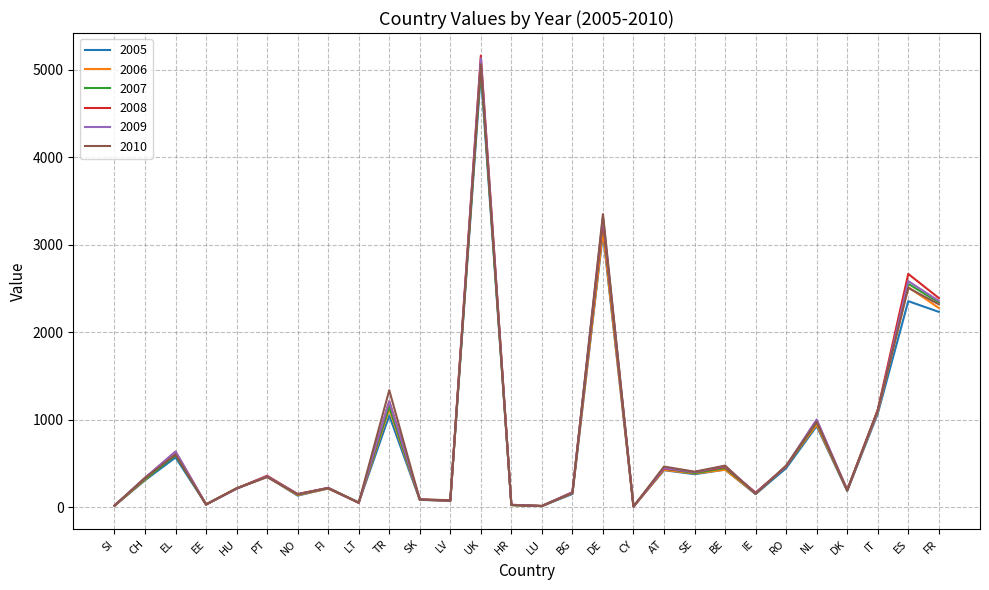

Does the chart have visible grid lines?

Yes